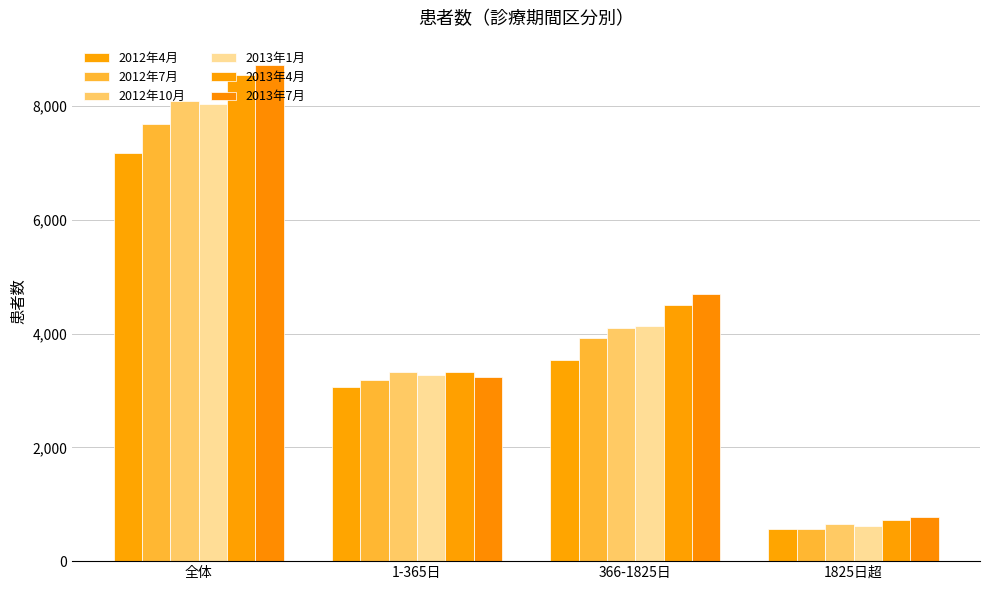

How many values in the 2012年10月 series are below 4105?

2